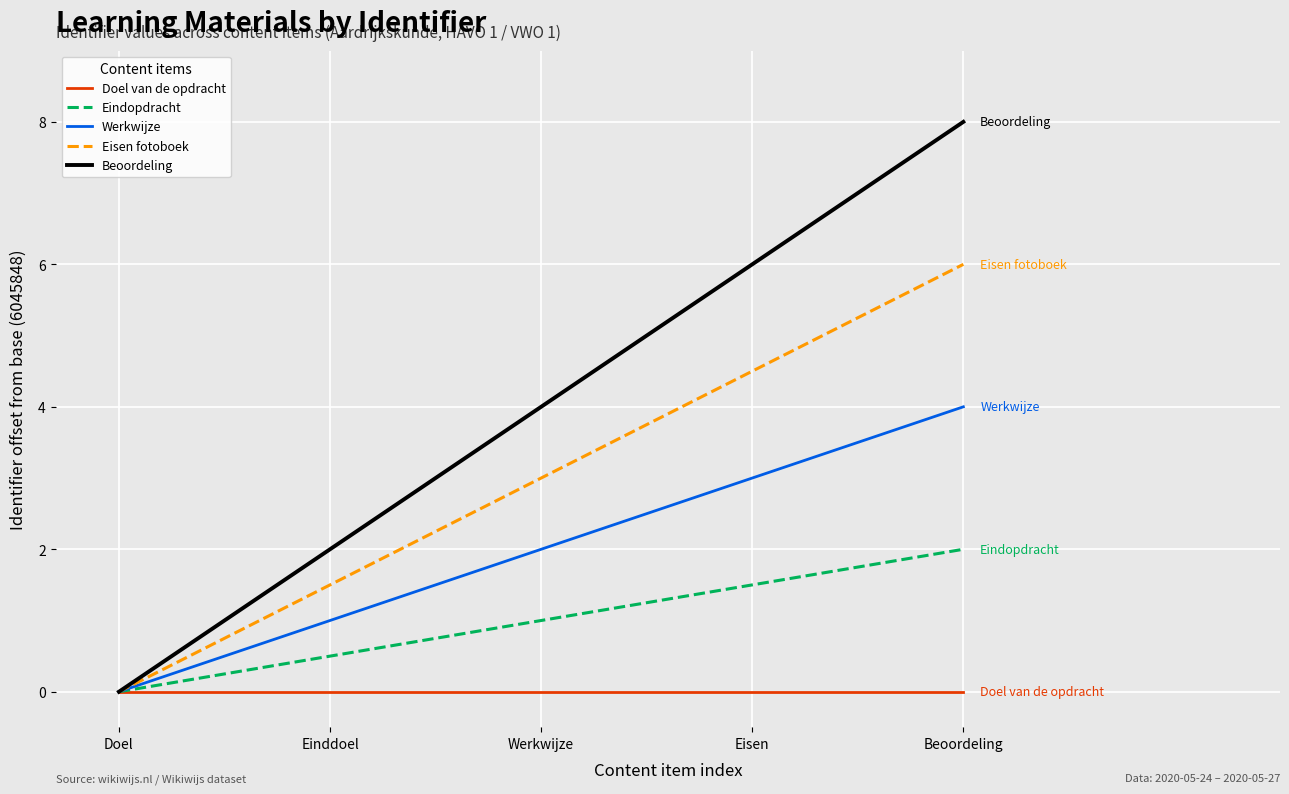

List the series in order of their peak value, lowest first.

Doel van de opdracht, Eindopdracht, Werkwijze, Eisen fotoboek, Beoordeling